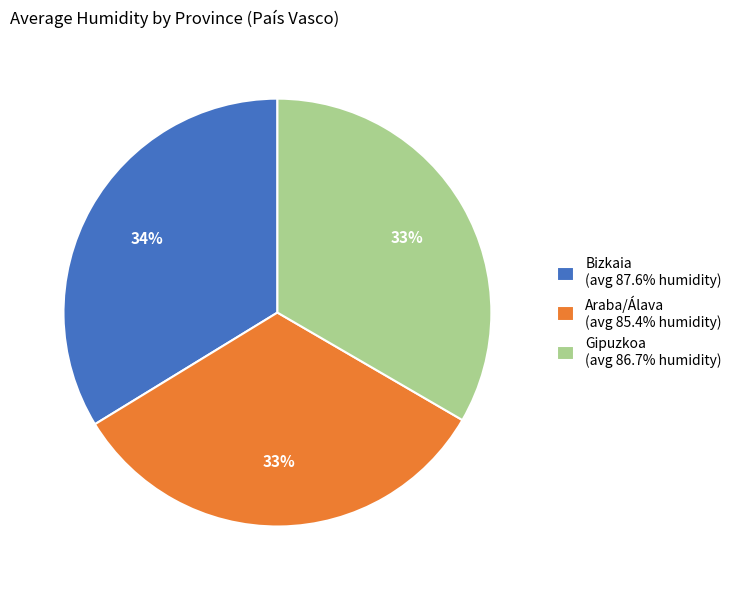

How many segments does this pie chart have?

3